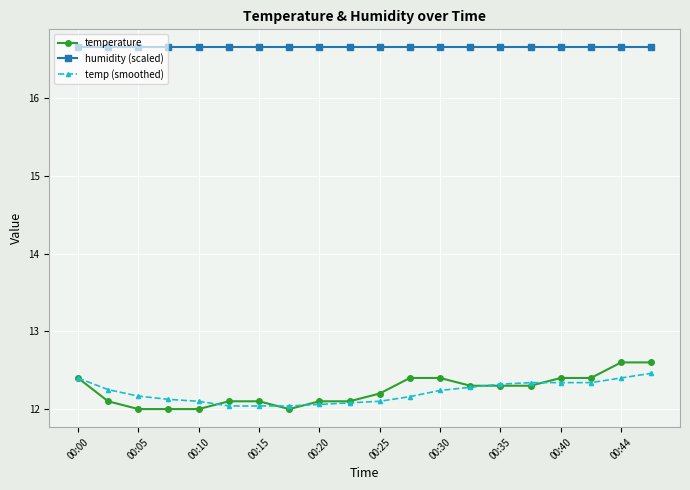

What is the minimum value for humidity (scaled)?

16.7